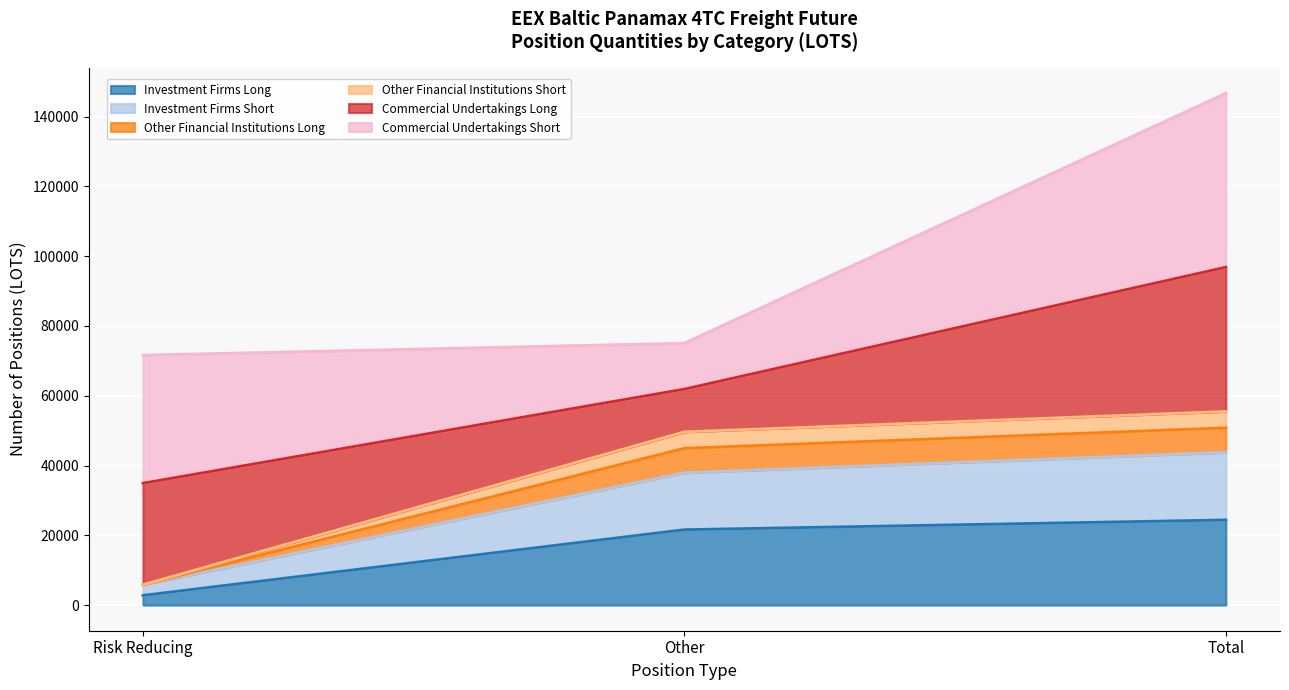

At which label does Investment Firms Long reach its minimum?

Risk Reducing